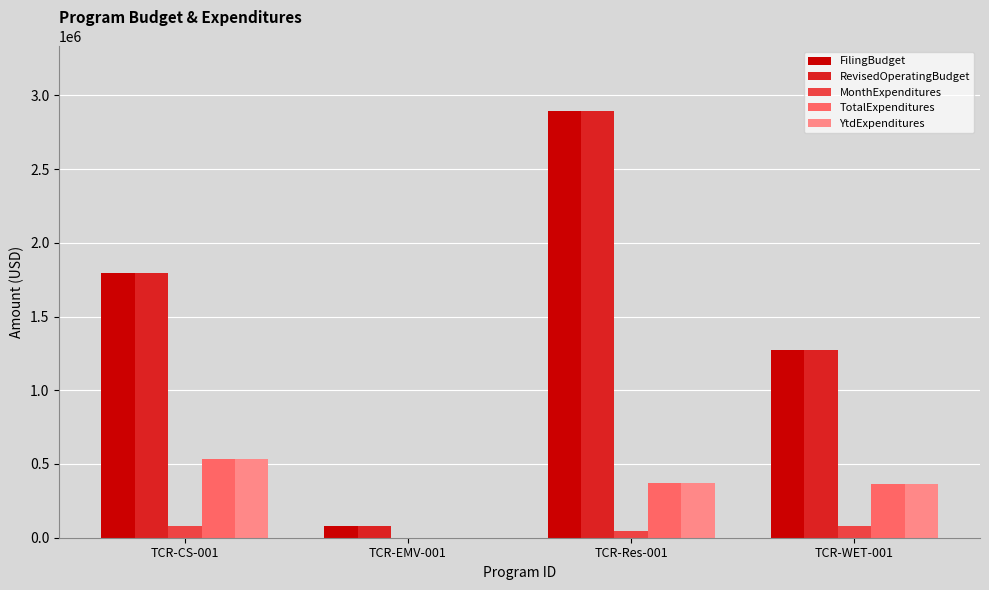

What is the sum of the YtdExpenditures values at TCR-CS-001 and TCR-WET-001?

900499